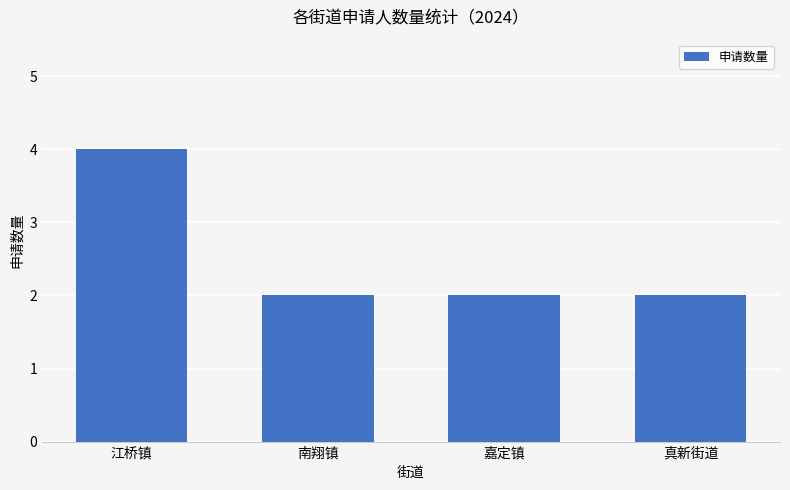

Approximately how many times larger is the value at 江桥镇 compared to 嘉定镇?

2.0